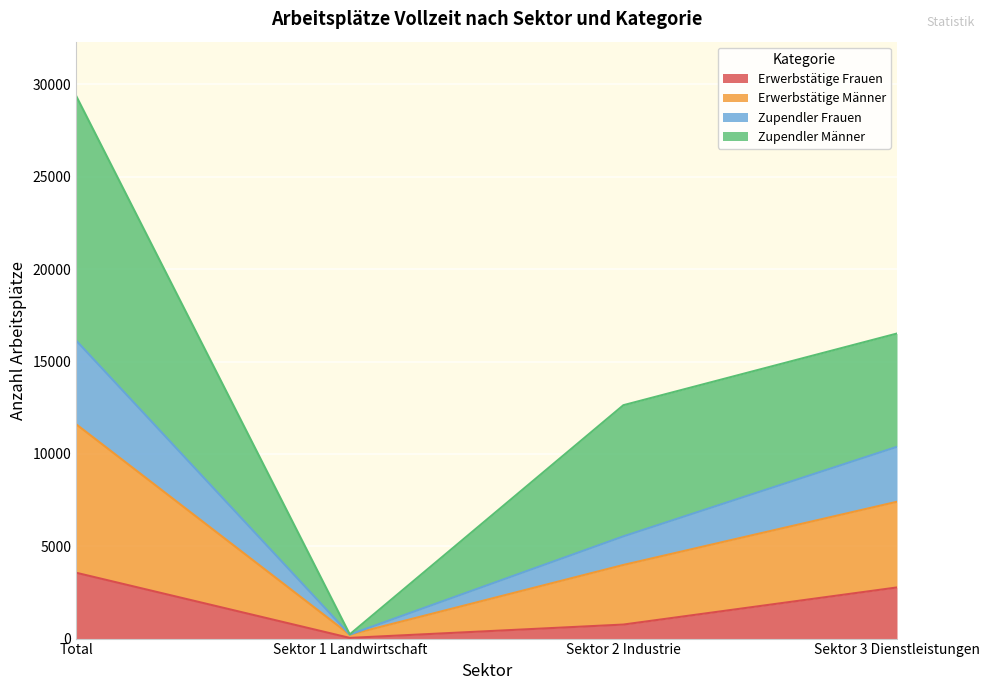

At which category is the sum across all series the highest?

Total